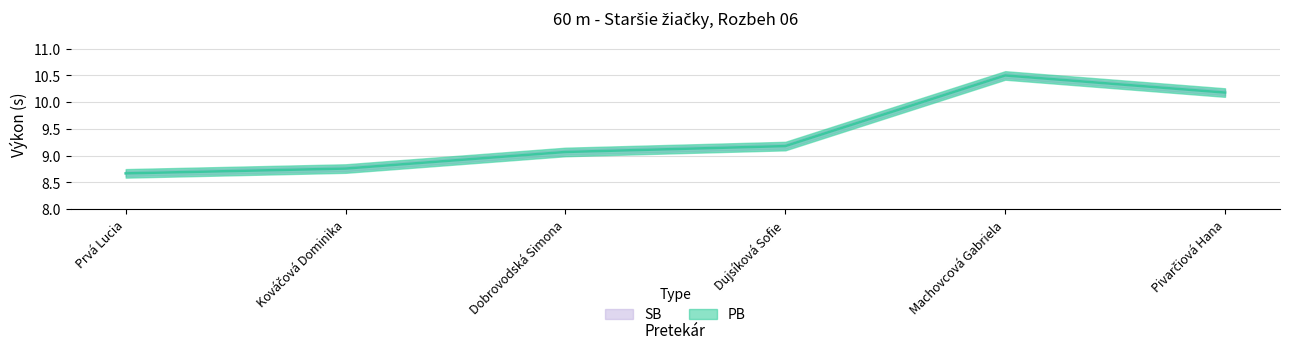

What are all the series names shown in the legend?

PB, SB